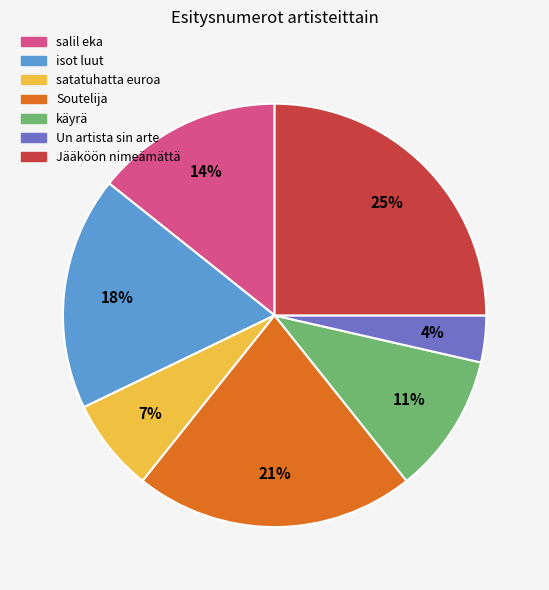

Approximately how many times larger is the value at Un artista sin arte compared to isot luut?

0.2